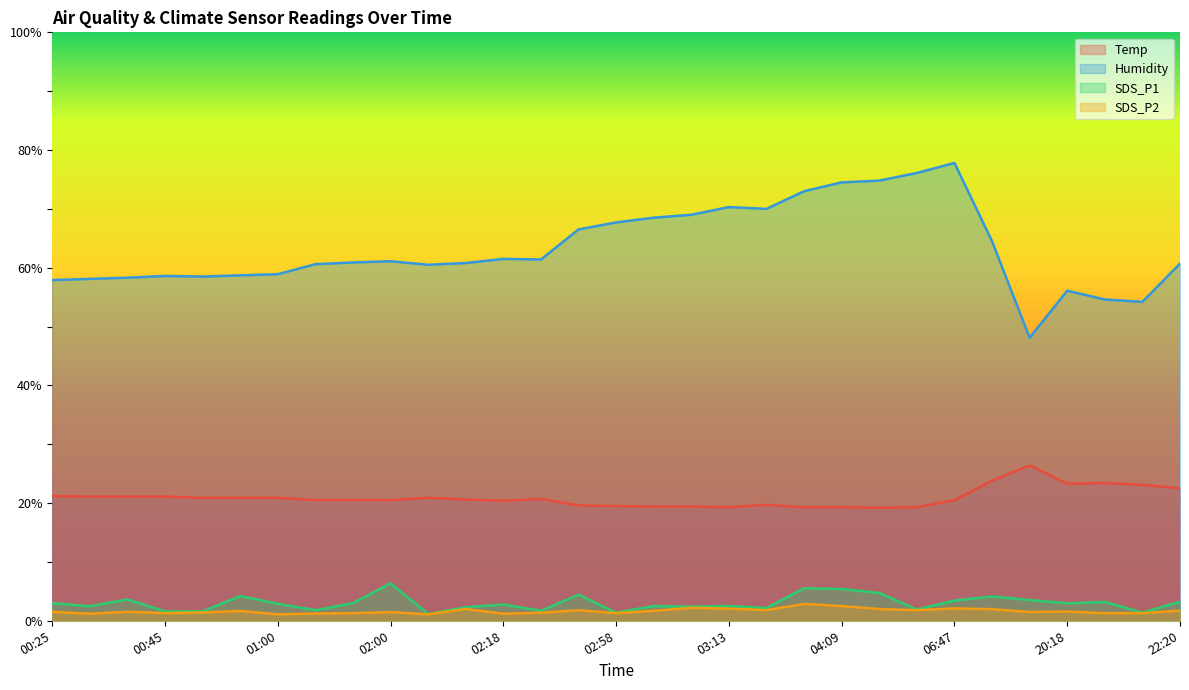

What is the spread (max minus min) of values at 02:58?

66.4